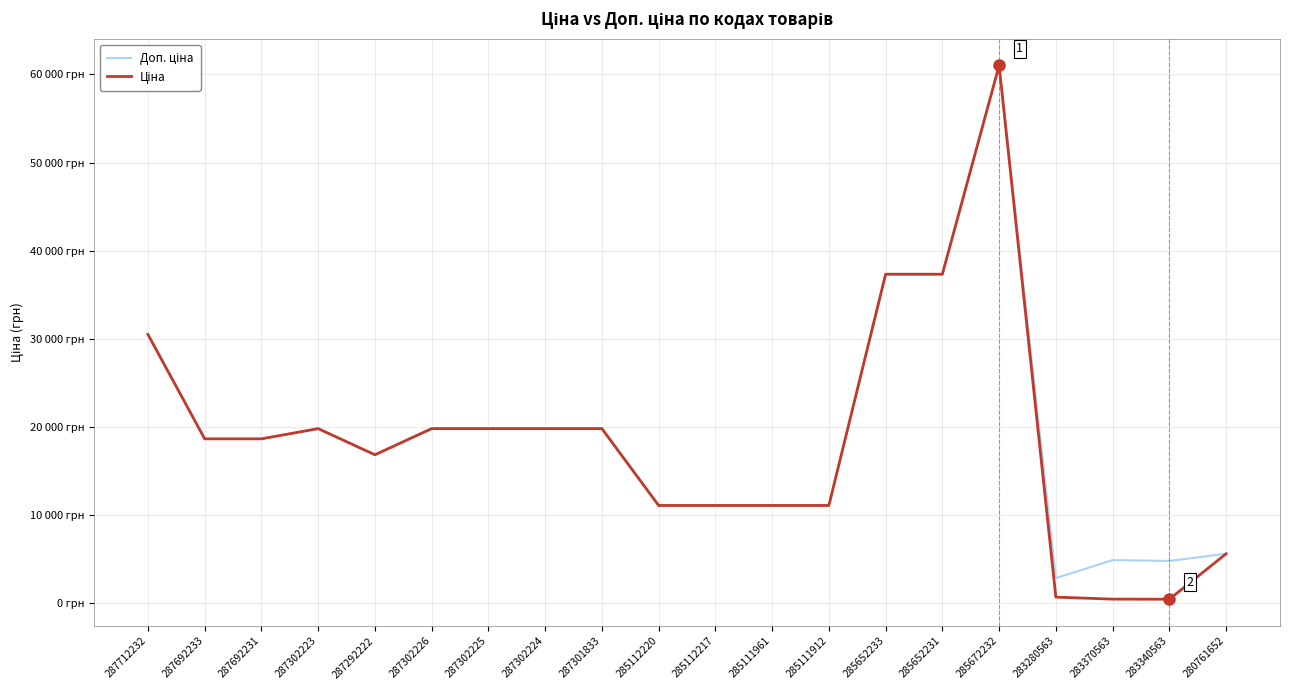

Read the Ціна value at 285652233.

37343.0